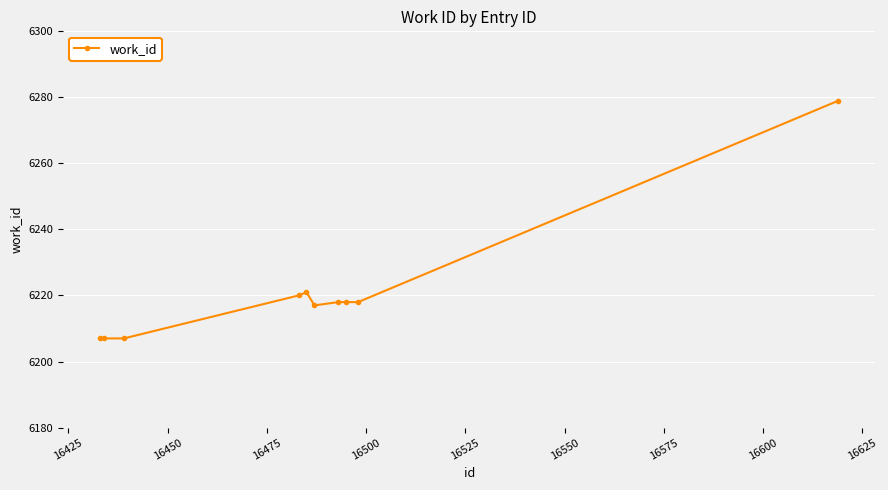

What is the value of the 7th point from the left?

6218